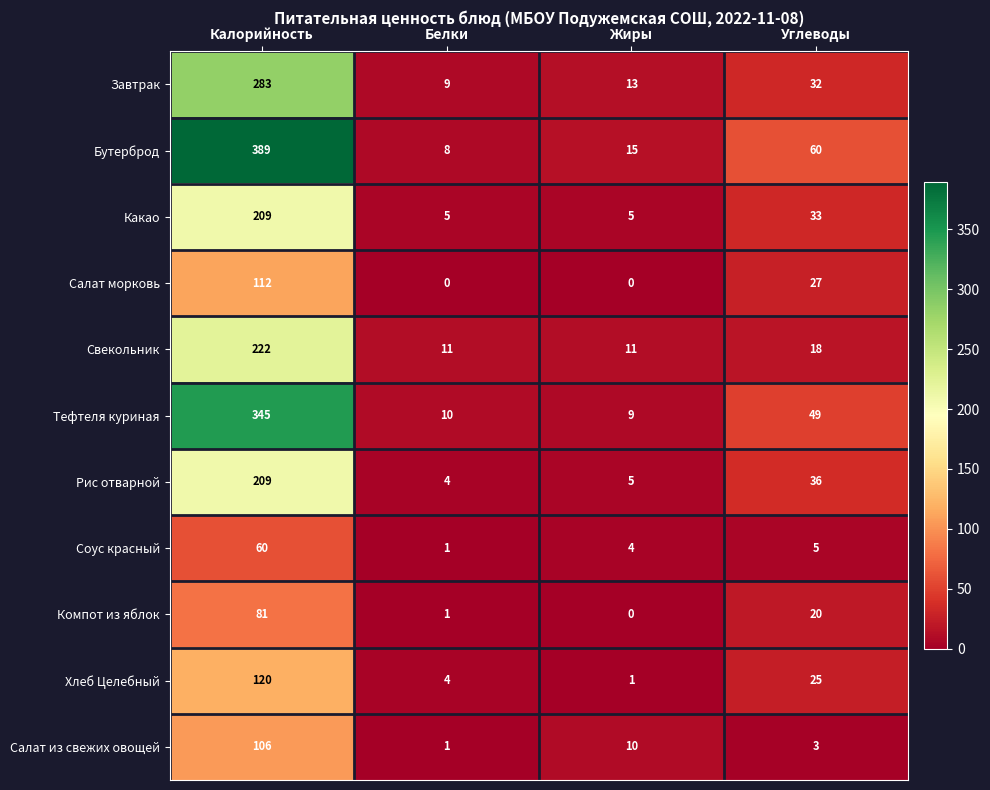

What is the sum of all Салат морковь values?

139